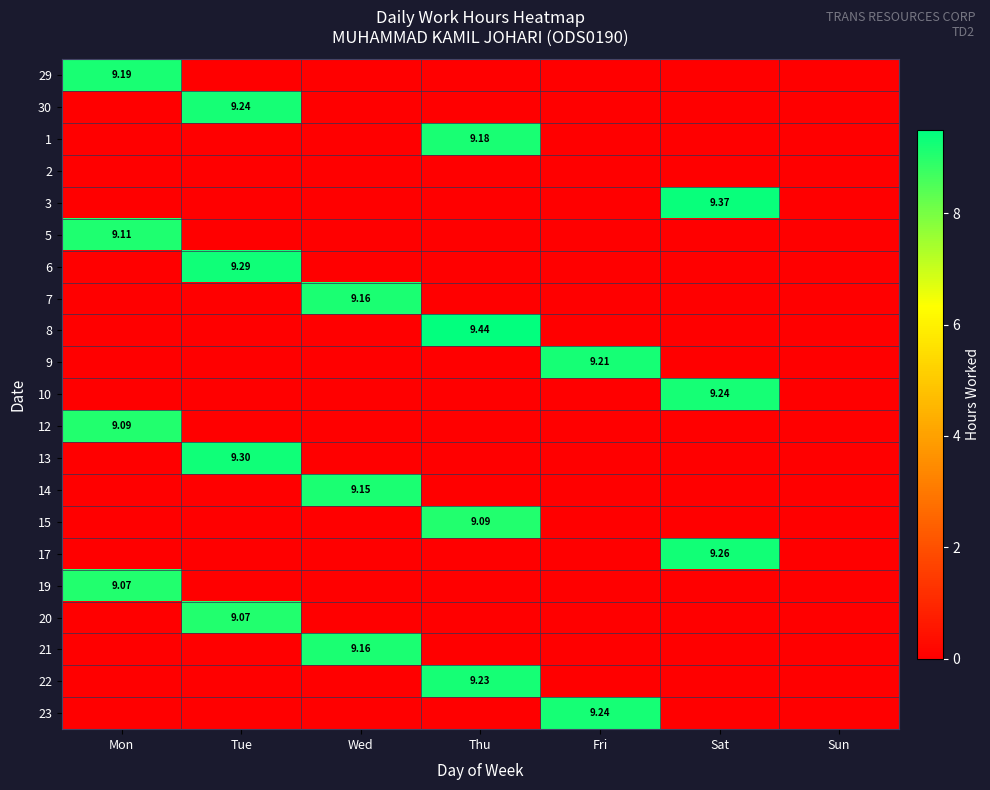

How many distinct data groups are displayed?

21